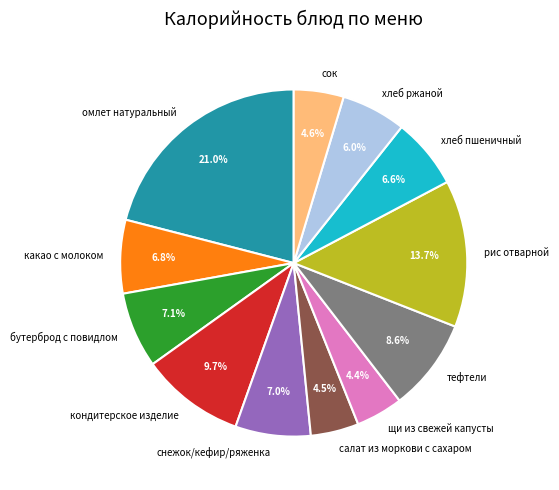

To the nearest percent, what portion does снежок/кефир/ряженка represent?

7%